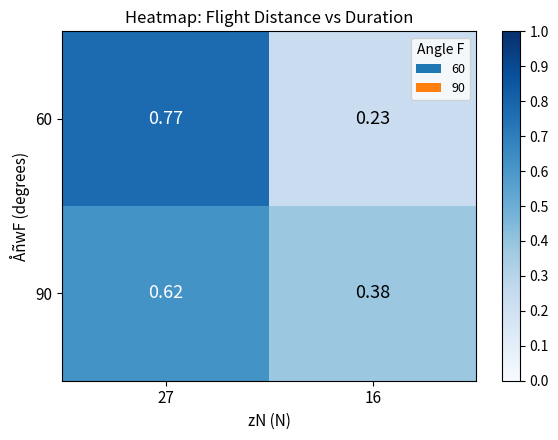

Is the value of 90 at 16 greater than the value of 60 at 16?

Yes